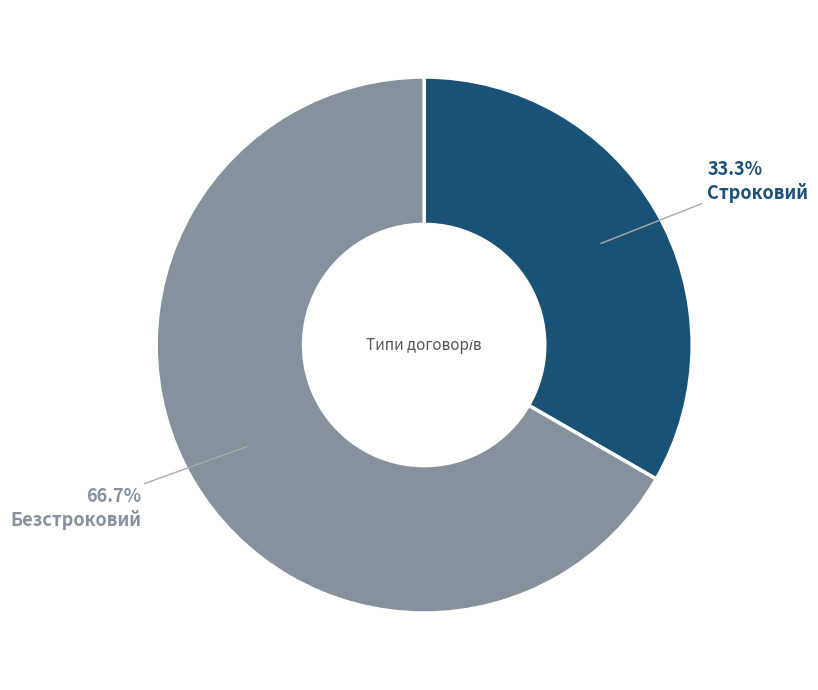

Does any single category account for the majority?

Yes